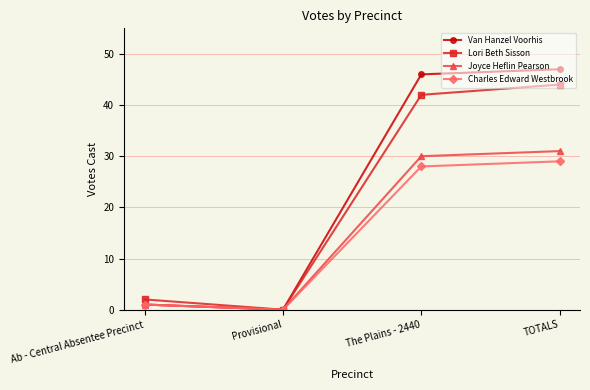

True or false: Joyce Heflin Pearson has more than 2 interior local peaks.

False